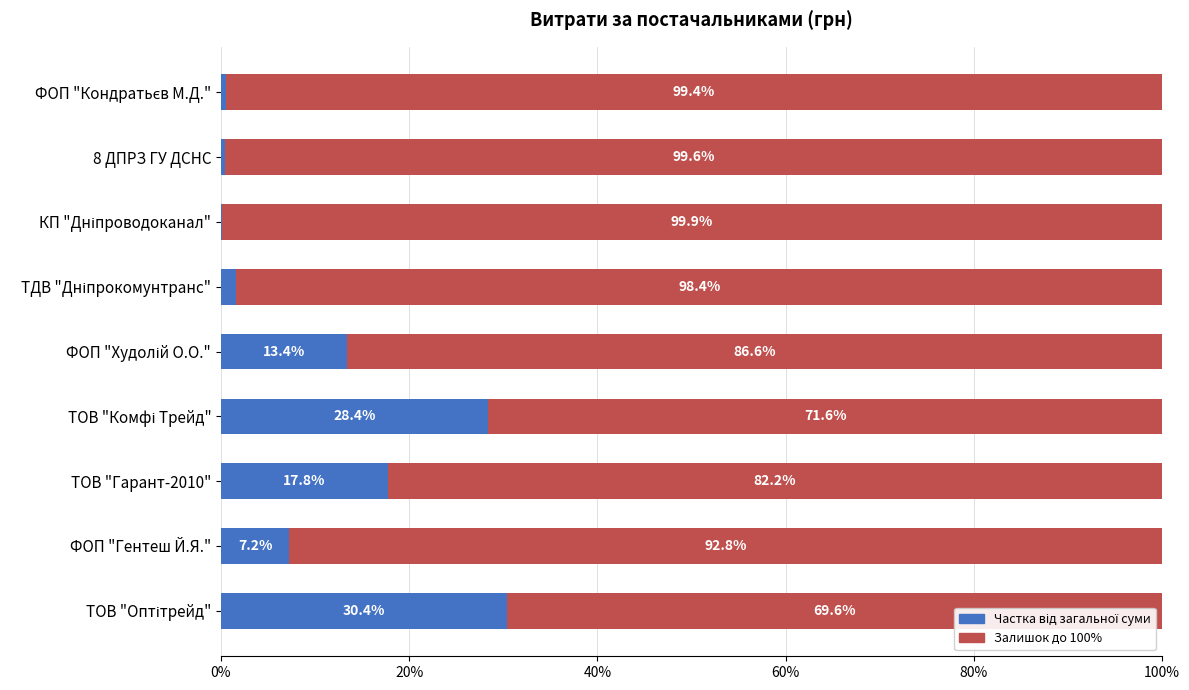

What is the total value across all series at 8 ДПРЗ ГУ ДСНС?

100.0